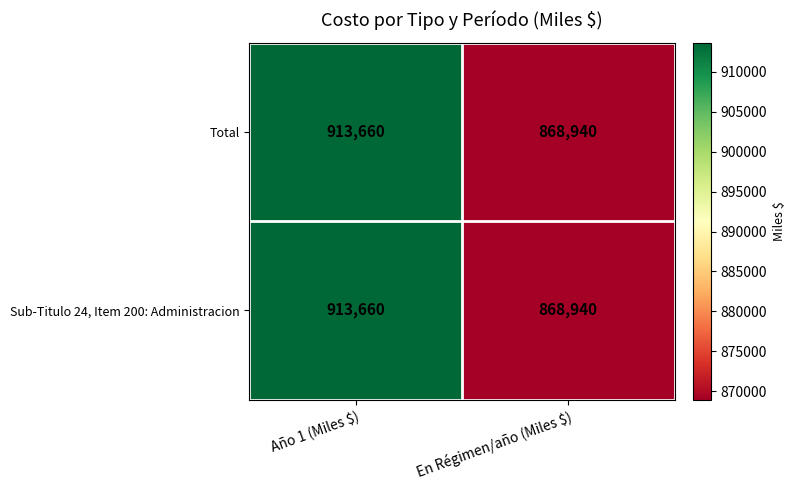

The Sub-Titulo 24, Item 200: Administracion series shows 913660 at Año 1 (Miles $). True or false?

True